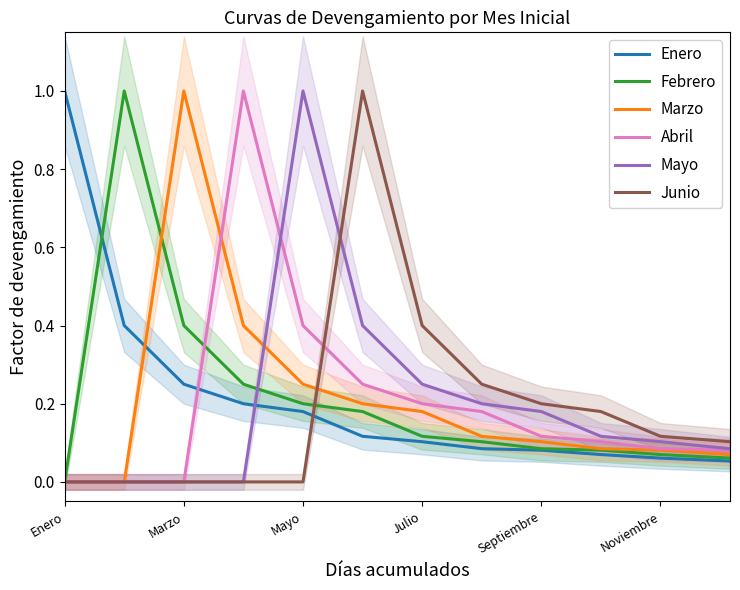

What are all the series names shown in the legend?

Enero, Febrero, Marzo, Abril, Mayo, Junio